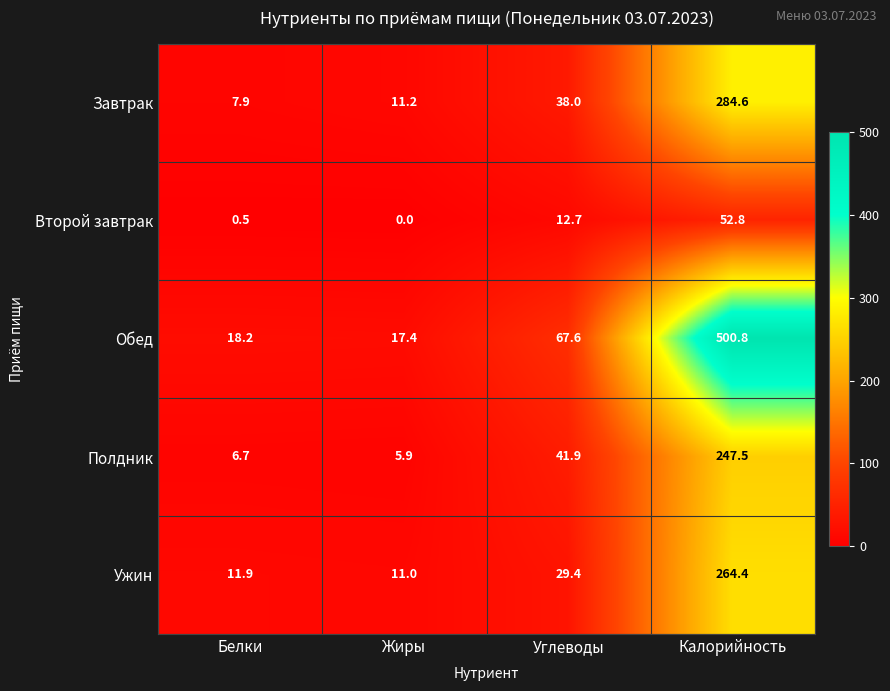

Which series has the largest total across all categories?

Обед